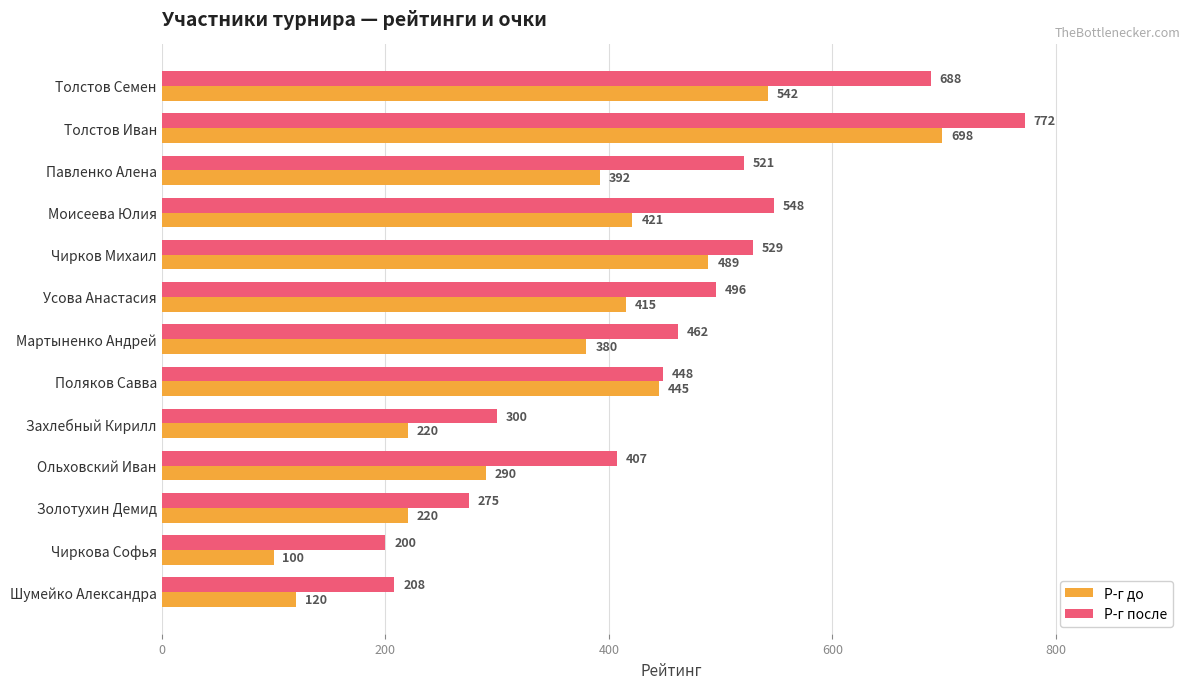

At which label is Р-г после closest to 486?

Усова Анастасия